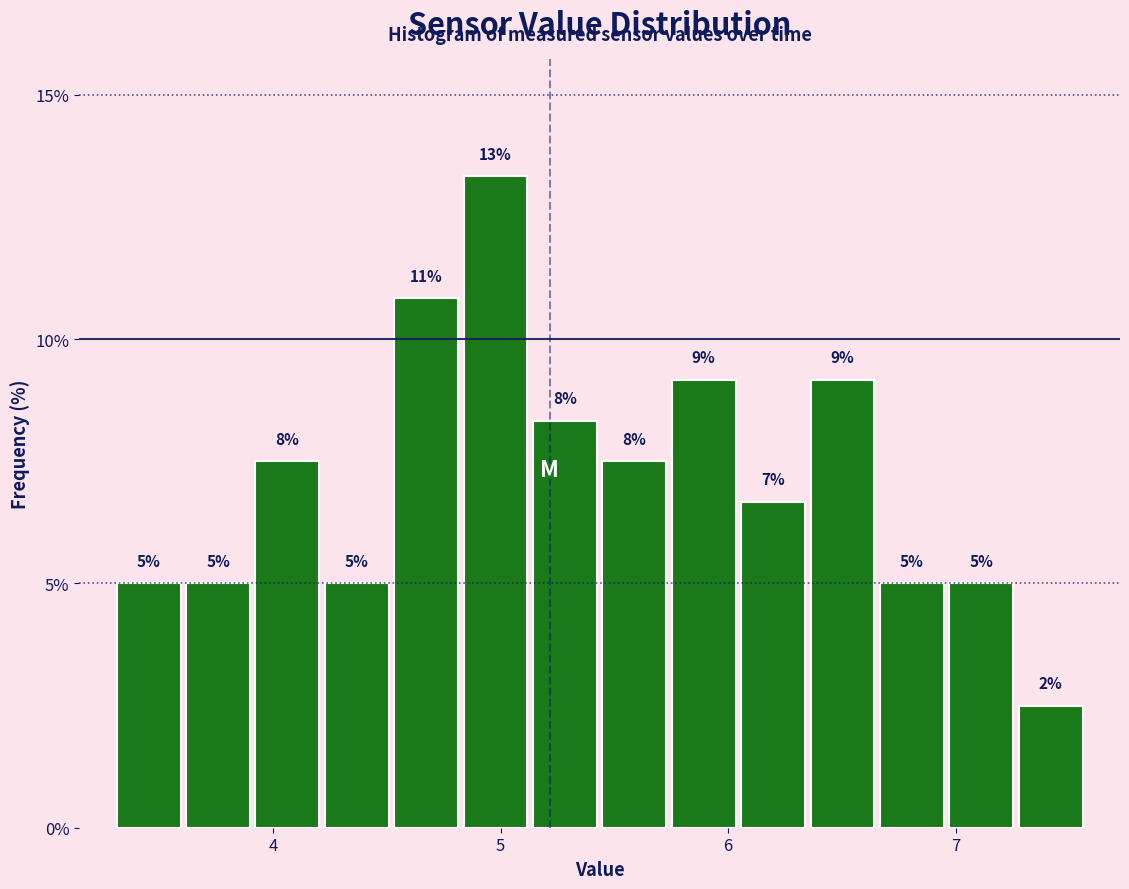

Read against the x-axis, roughly where is the centre of the tallest bar?

5.0